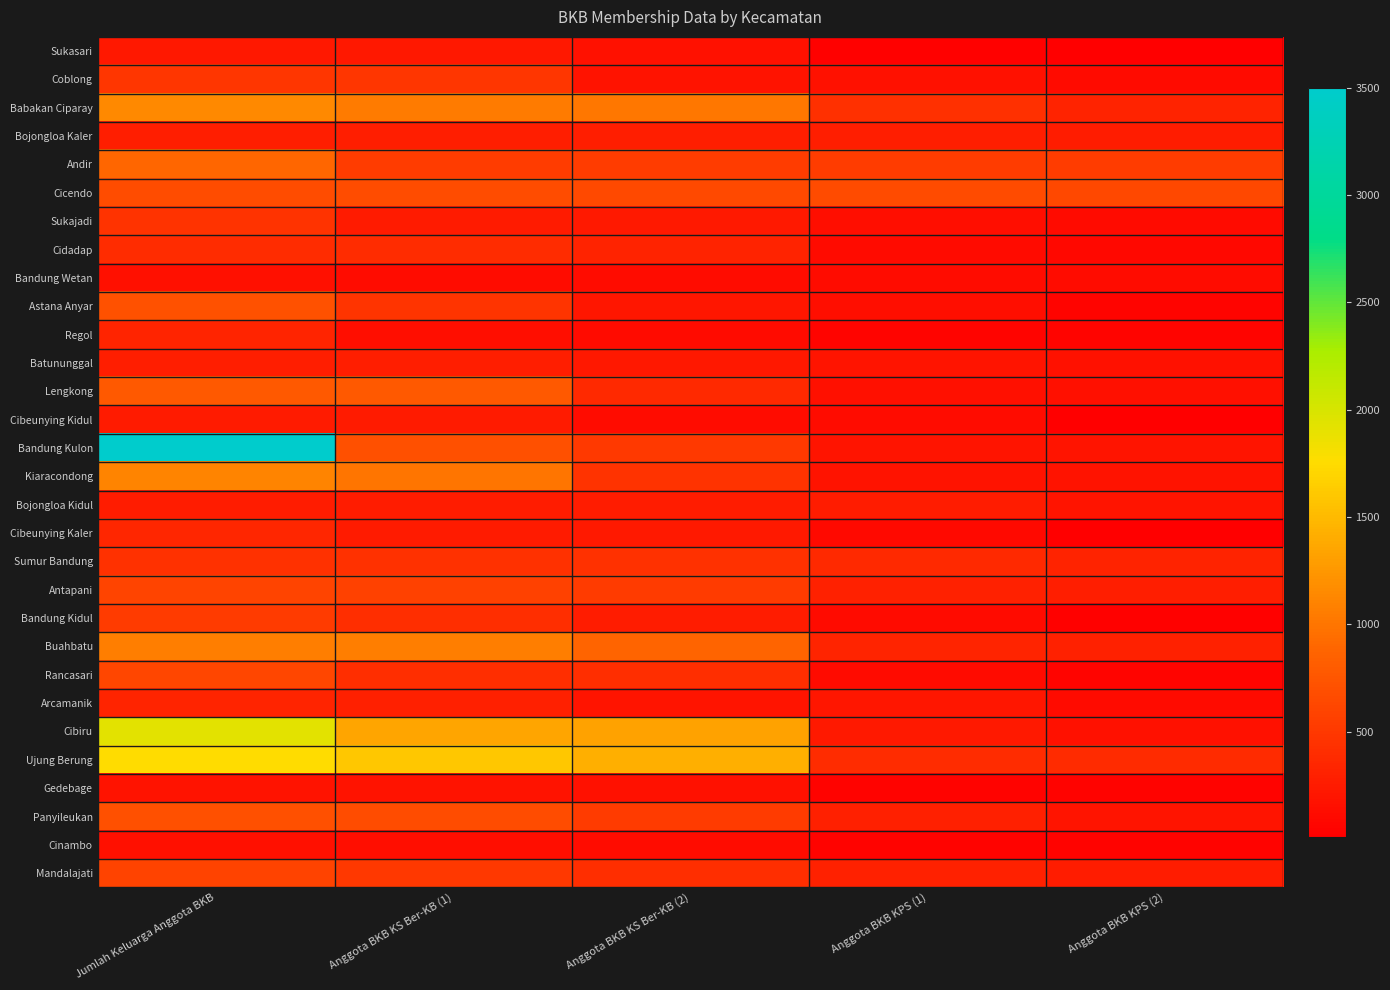

Which label corresponds to the smallest value in the chart?

Anggota BKB KPS (2)